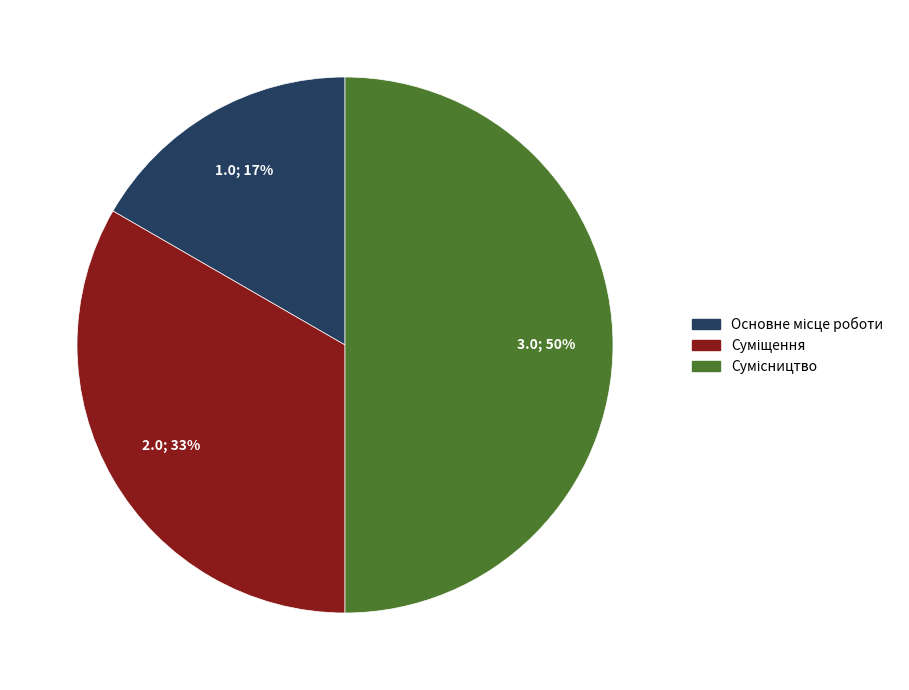

To the nearest percent, what is the average slice percentage?

33%